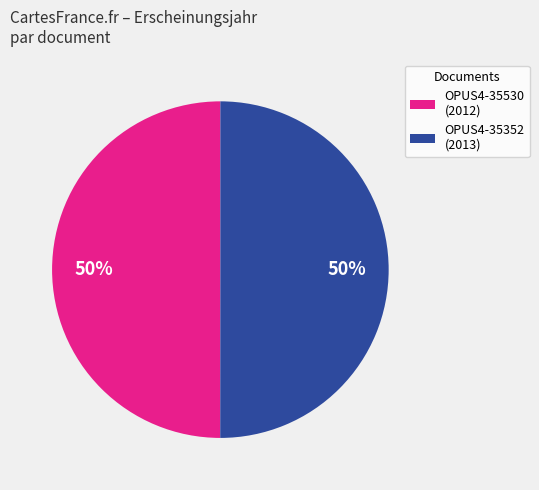

True or false: OPUS4-35352 accounts for 50% of the total.

True